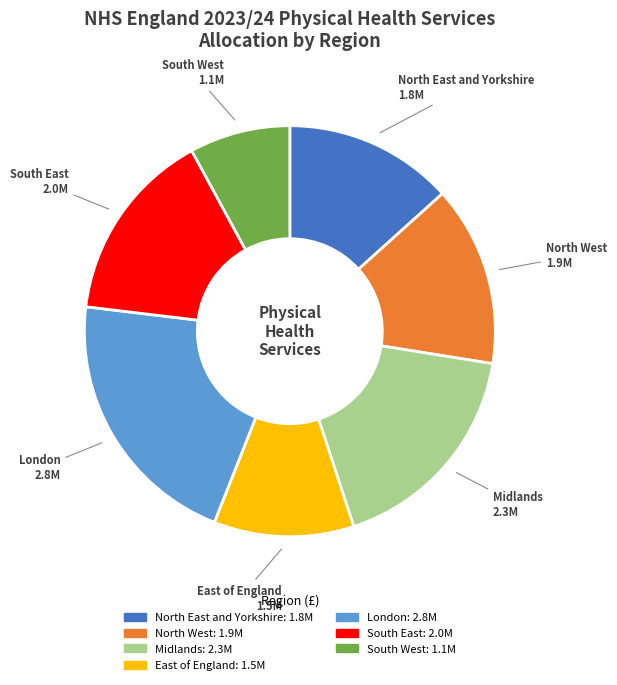

Rank the categories by value from lowest to highest.

South West, East of England, North East and Yorkshire, North West, South East, Midlands, London